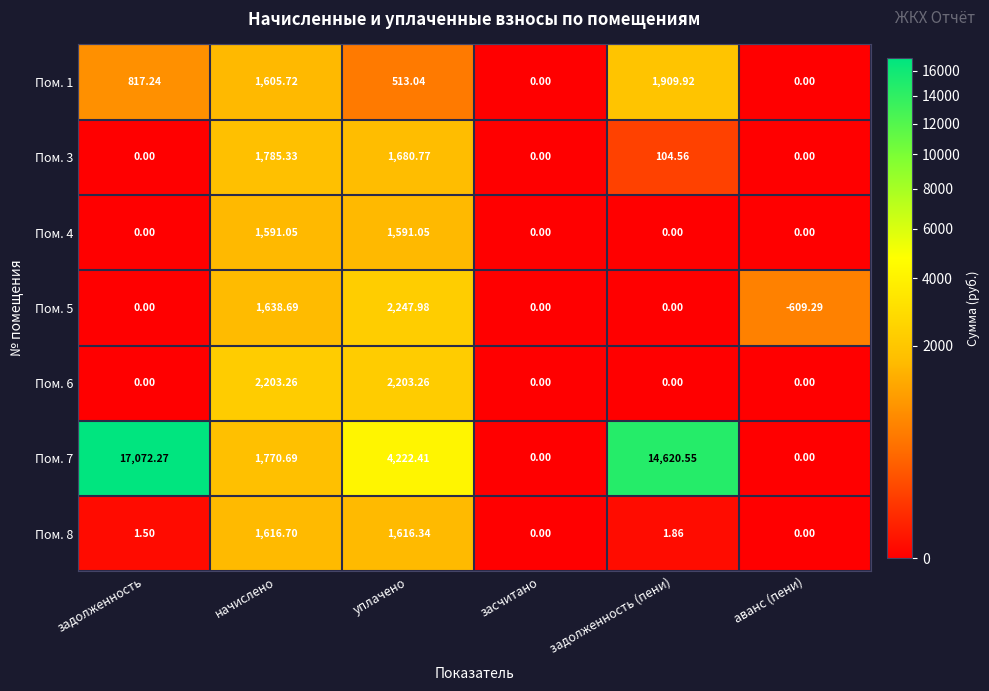

Where does the Пом. 7 series first go above 4222?

задолженность